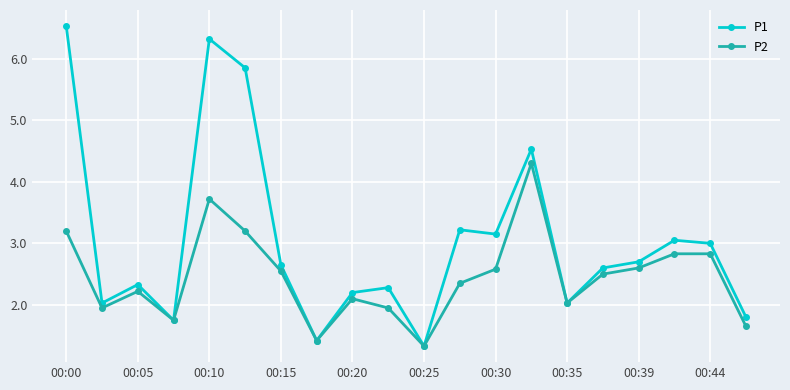

What is the maximum value shown in the chart?

6.5